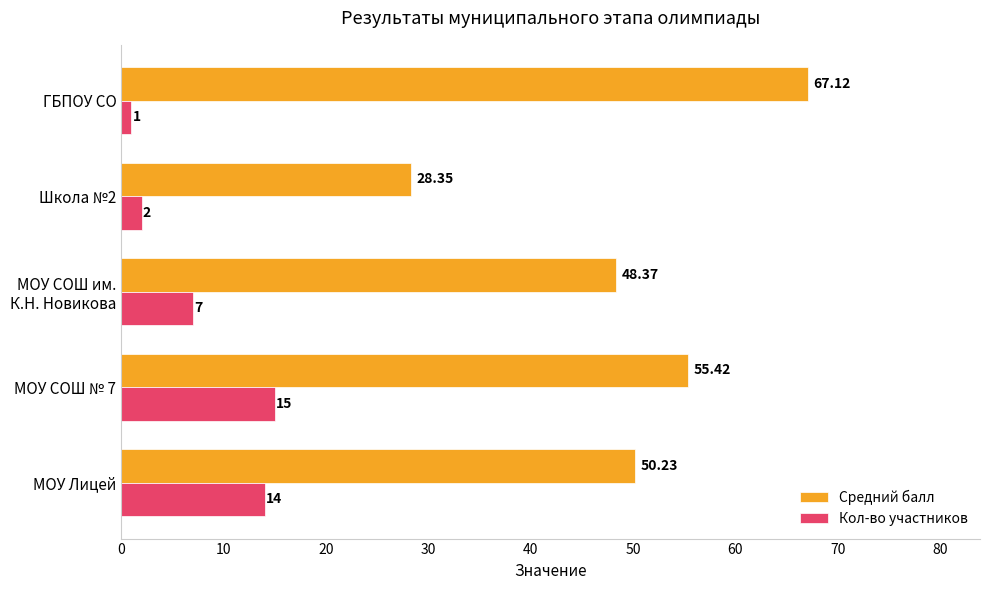

List the series in order of their peak value, lowest first.

Кол-во участников, Средний балл